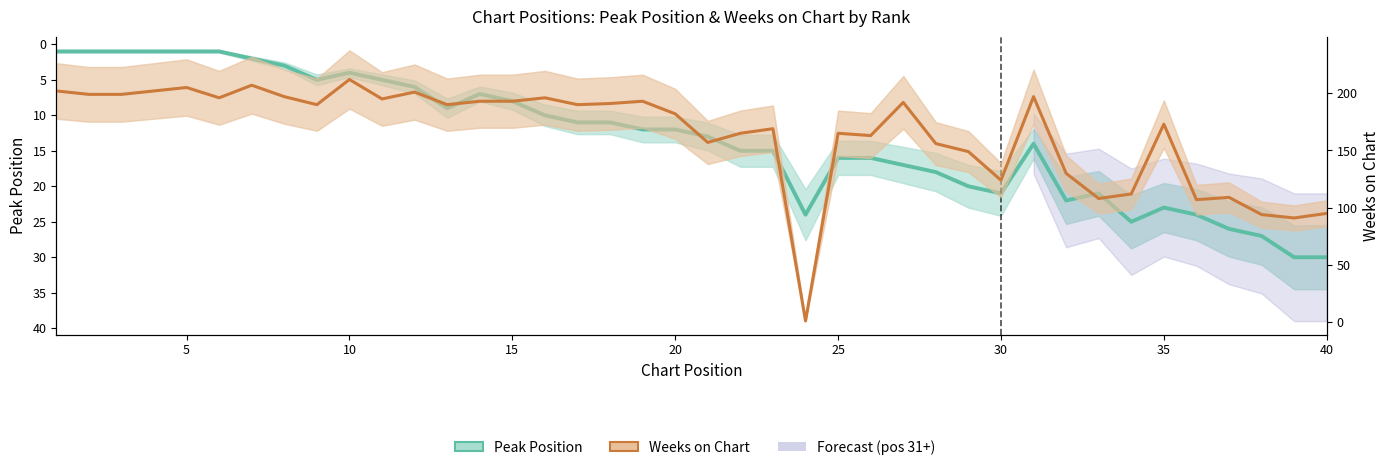

Which series ends up on top after the final intersection of Peak Position and Weeks on Chart?

Weeks on Chart